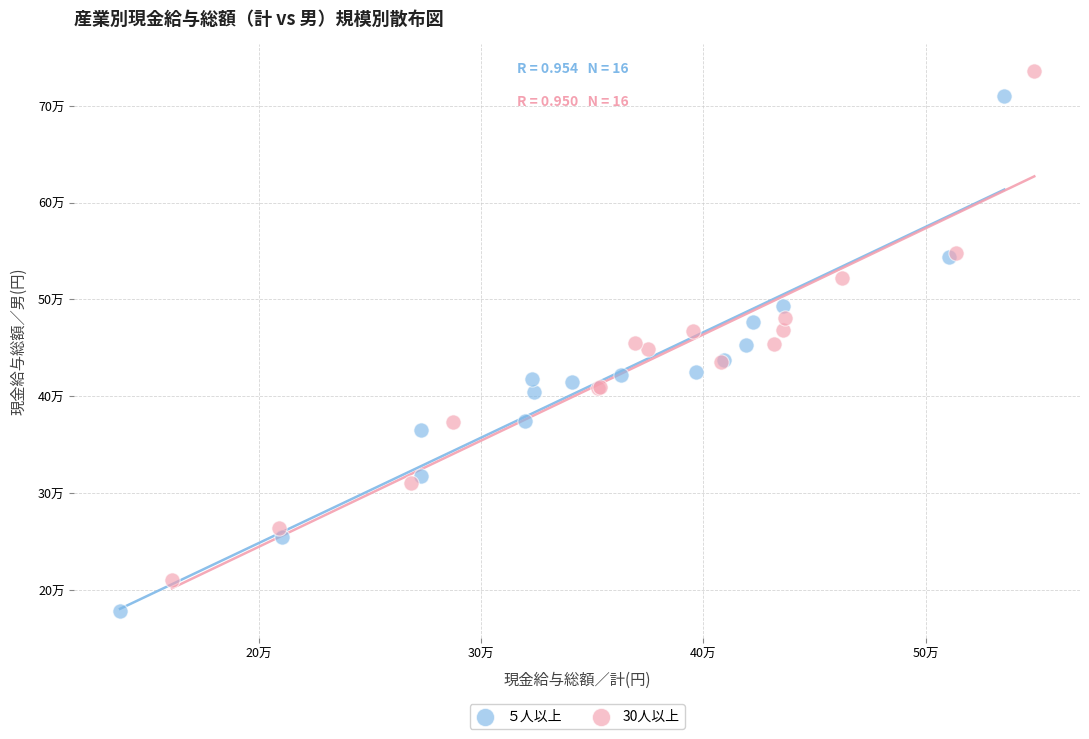

What are all the series names shown in the legend?

５人以上, 30人以上